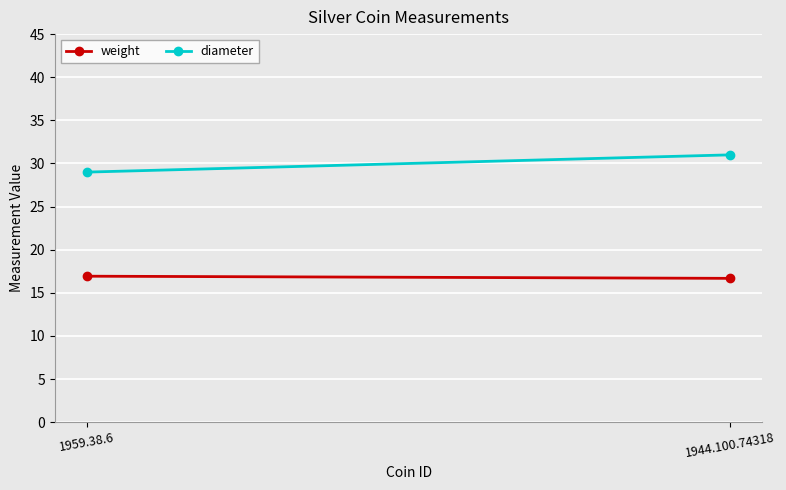

How many categories are shown in the chart?

2